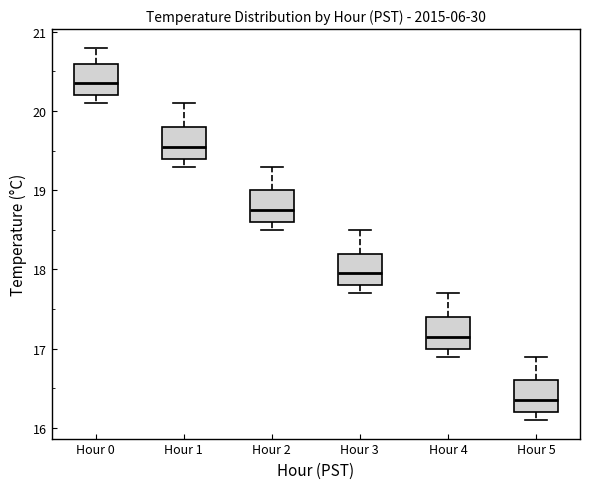

Where is the lower edge of the box for Hour 0 on the y-axis? The values are not printed on the chart, so give them approximately, as read against the axis.

20.2